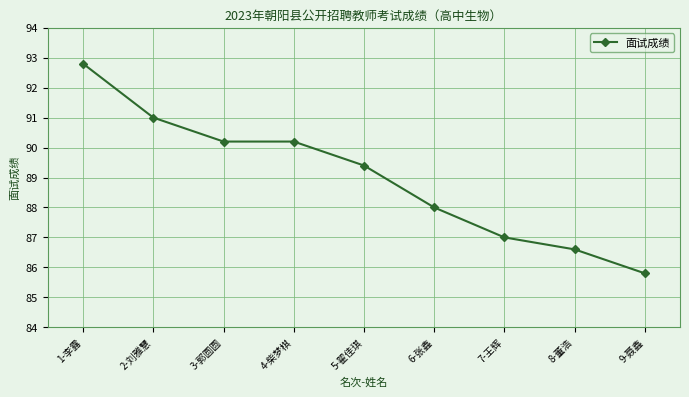

Where does the data first go above 89?

1-李露